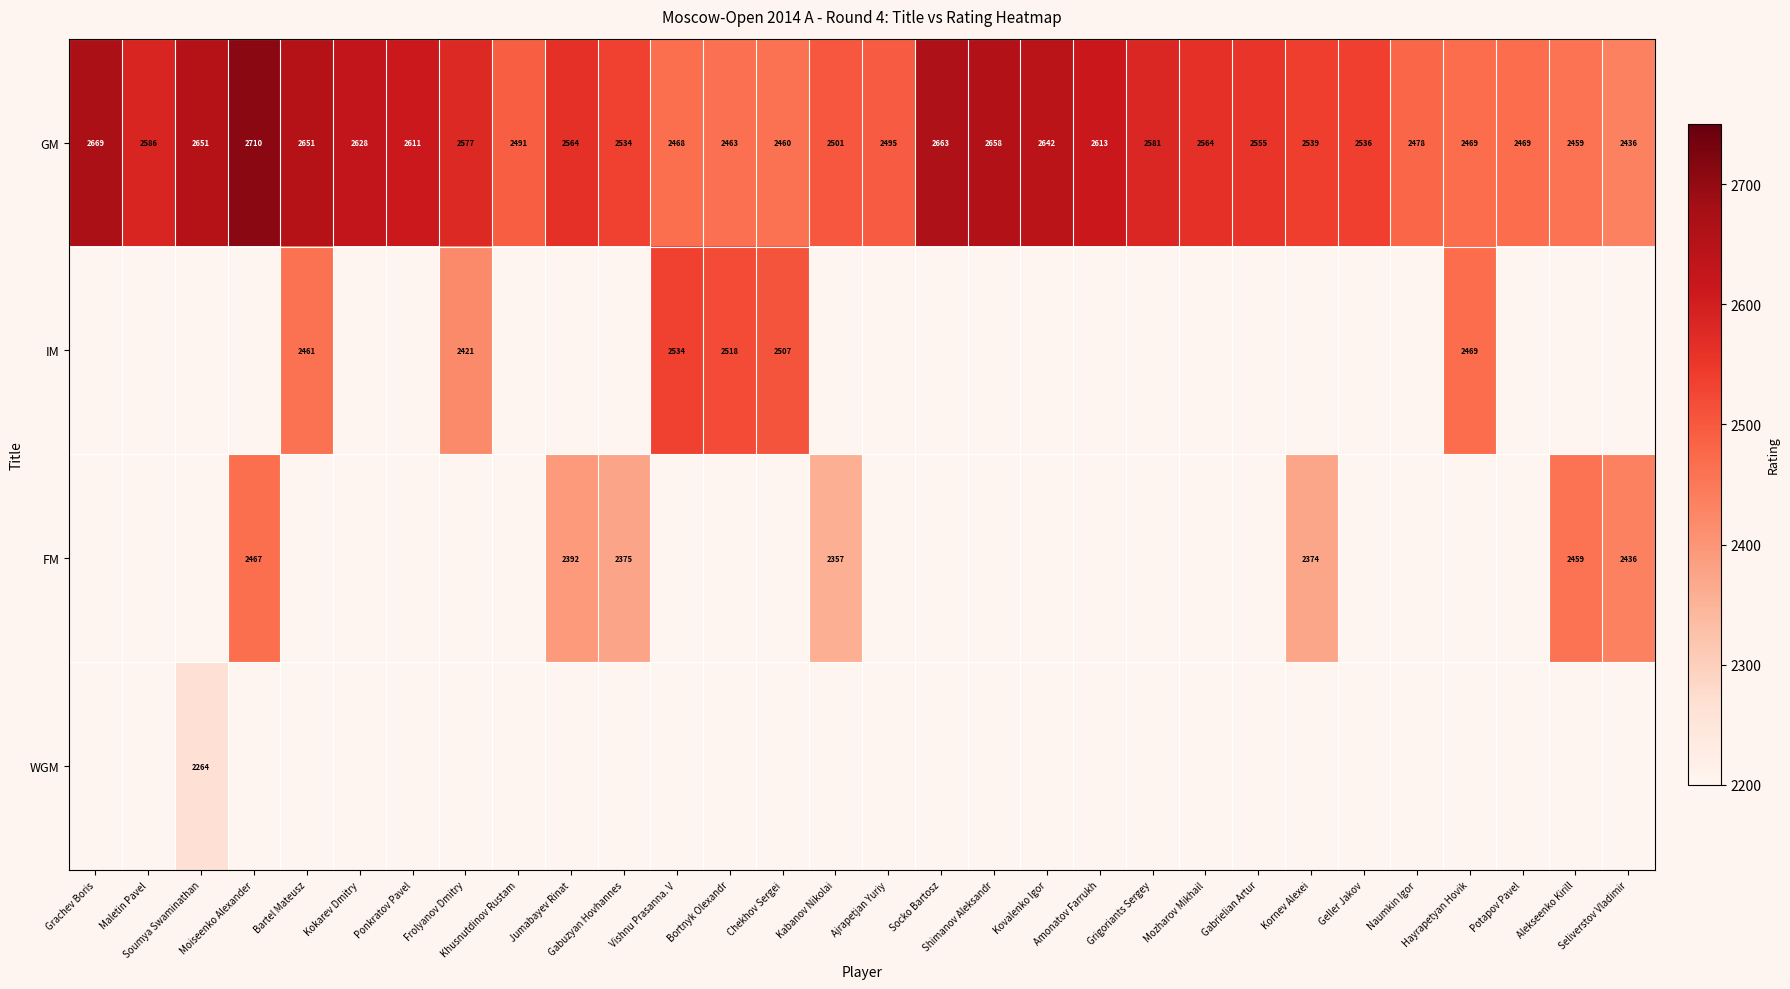

Where is GM nearest to the value 2573?

Frolyanov Dmitry